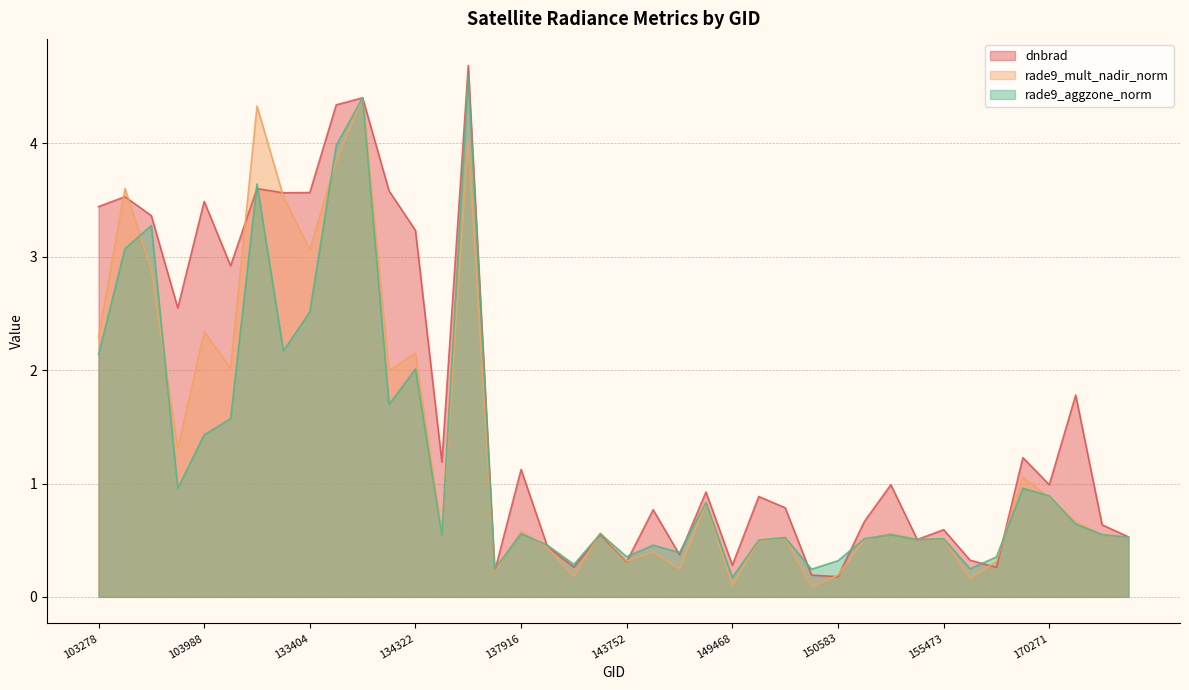

Reading left to right, list all the values displayed in this chart.

dnbrad: 103278=3.4	103396=3.5	103515=3.4	103642=2.5	103988=3.5	104471=2.9	132847=3.6	133209=3.6	133404=3.6	133584=4.3	133762=4.4	134138=3.6	134322=3.2	134492=1.2	134687=4.7	137903=0.2	137916=1.1	138492=0.4	139283=0.3	140059=0.5	143752=0.3	144149=0.8	144733=0.4	145924=0.9	149468=0.3	149654=0.9	149840=0.8	150015=0.2	150583=0.2	150777=0.7	154332=1.0	155113=0.5	155473=0.6	156413=0.3	169540=0.3	170090=1.2	170271=1.0	170647=1.8	171373=0.6	174526=0.5
rade9_mult_nadir_norm: 103278=2.3	103396=3.6	103515=2.9	103642=1.3	103988=2.3	104471=2.0	132847=4.3	133209=3.5	133404=3.1	133584=3.8	133762=4.4	134138=2.0	134322=2.1	134492=0.6	134687=4.0	137903=0.2	137916=0.6	138492=0.4	139283=0.2	140059=0.6	143752=0.3	144149=0.4	144733=0.2	145924=0.8	149468=0.1	149654=0.5	149840=0.5	150015=0.1	150583=0.2	150777=0.5	154332=0.6	155113=0.5	155473=0.5	156413=0.2	169540=0.3	170090=1.1	170271=0.9	170647=0.7	171373=0.5	174526=0.5
rade9_aggzone_norm: 103278=2.1	103396=3.1	103515=3.3	103642=1.0	103988=1.4	104471=1.6	132847=3.6	133209=2.2	133404=2.5	133584=4.0	133762=4.4	134138=1.7	134322=2.0	134492=0.5	134687=4.6	137903=0.2	137916=0.6	138492=0.5	139283=0.3	140059=0.6	143752=0.4	144149=0.5	144733=0.4	145924=0.8	149468=0.2	149654=0.5	149840=0.5	150015=0.2	150583=0.3	150777=0.5	154332=0.5	155113=0.5	155473=0.5	156413=0.2	169540=0.4	170090=1.0	170271=0.9	170647=0.6	171373=0.5	174526=0.5